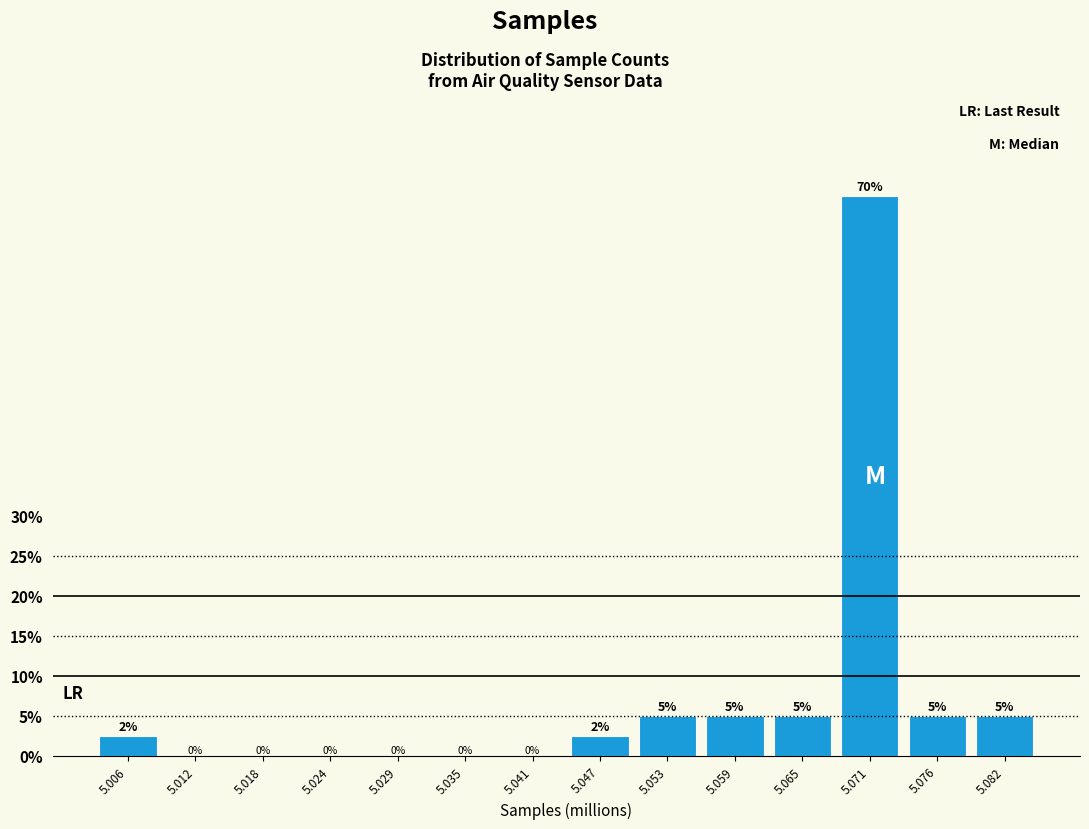

What is the sum of the values at 5.076 and 5.012?

5.0